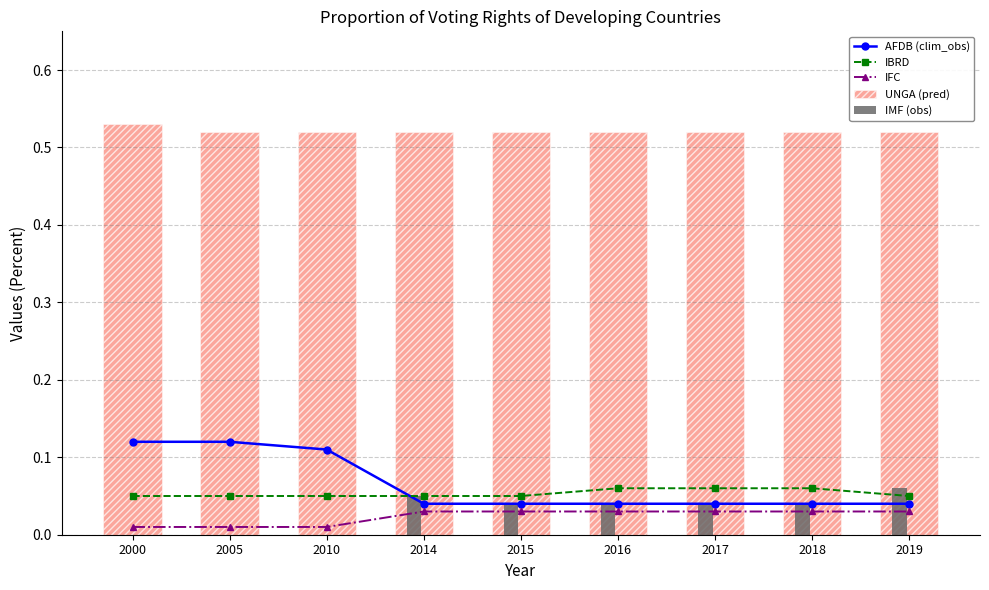

Are the bars horizontal?

No